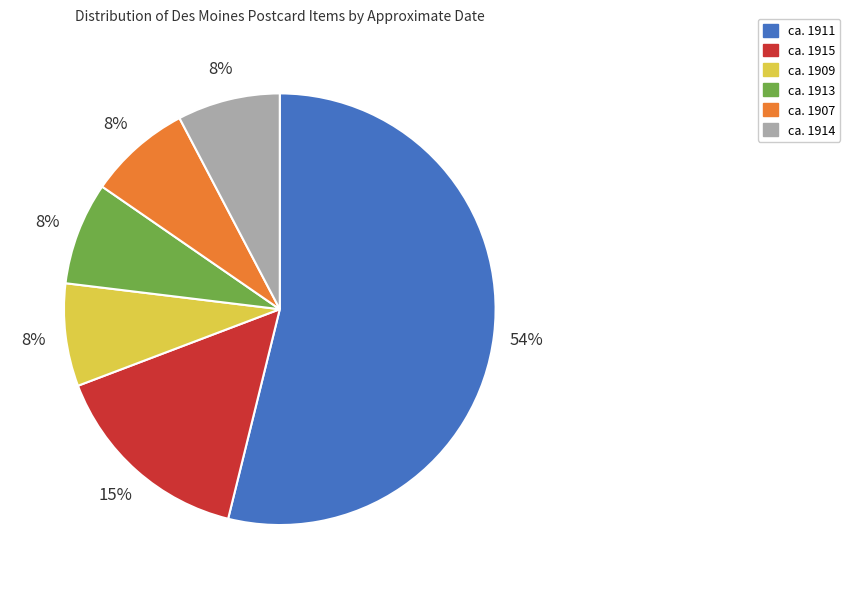

What is the largest slice in the pie chart?

ca. 1911